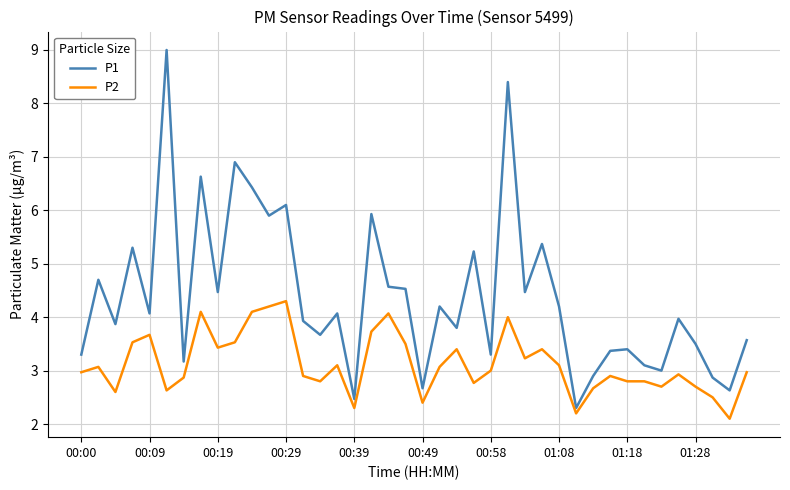

What is the difference between the maximum and minimum values in the P1 series?

6.7